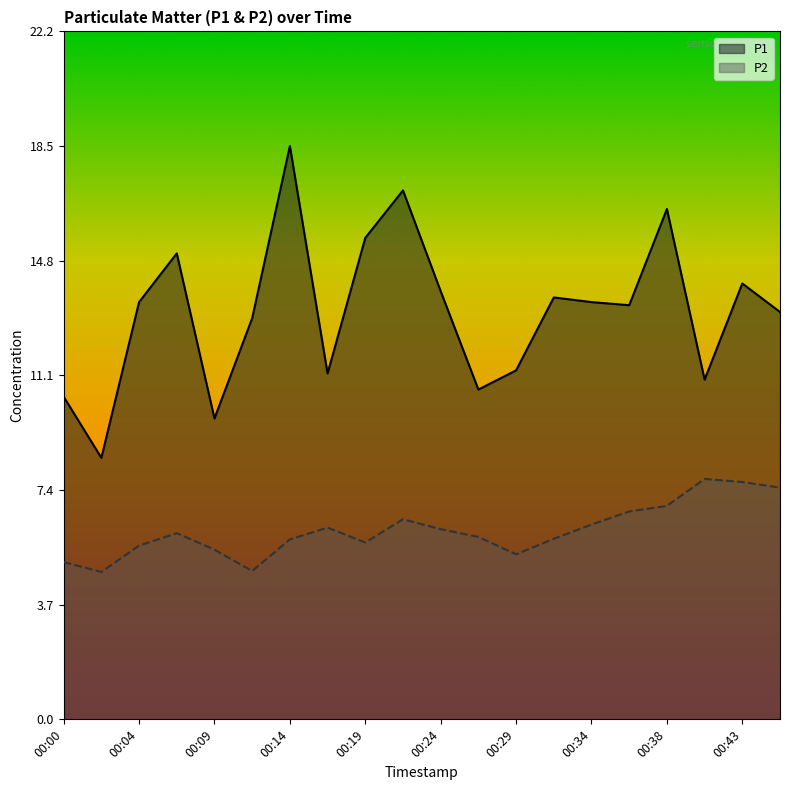

Rank the categories by P1 value from lowest to highest.

00:02, 00:09, 00:00, 00:26, 00:41, 00:17, 00:29, 00:12, 00:46, 00:36, 00:04, 00:34, 00:31, 00:24, 00:43, 00:07, 00:19, 00:38, 00:21, 00:14